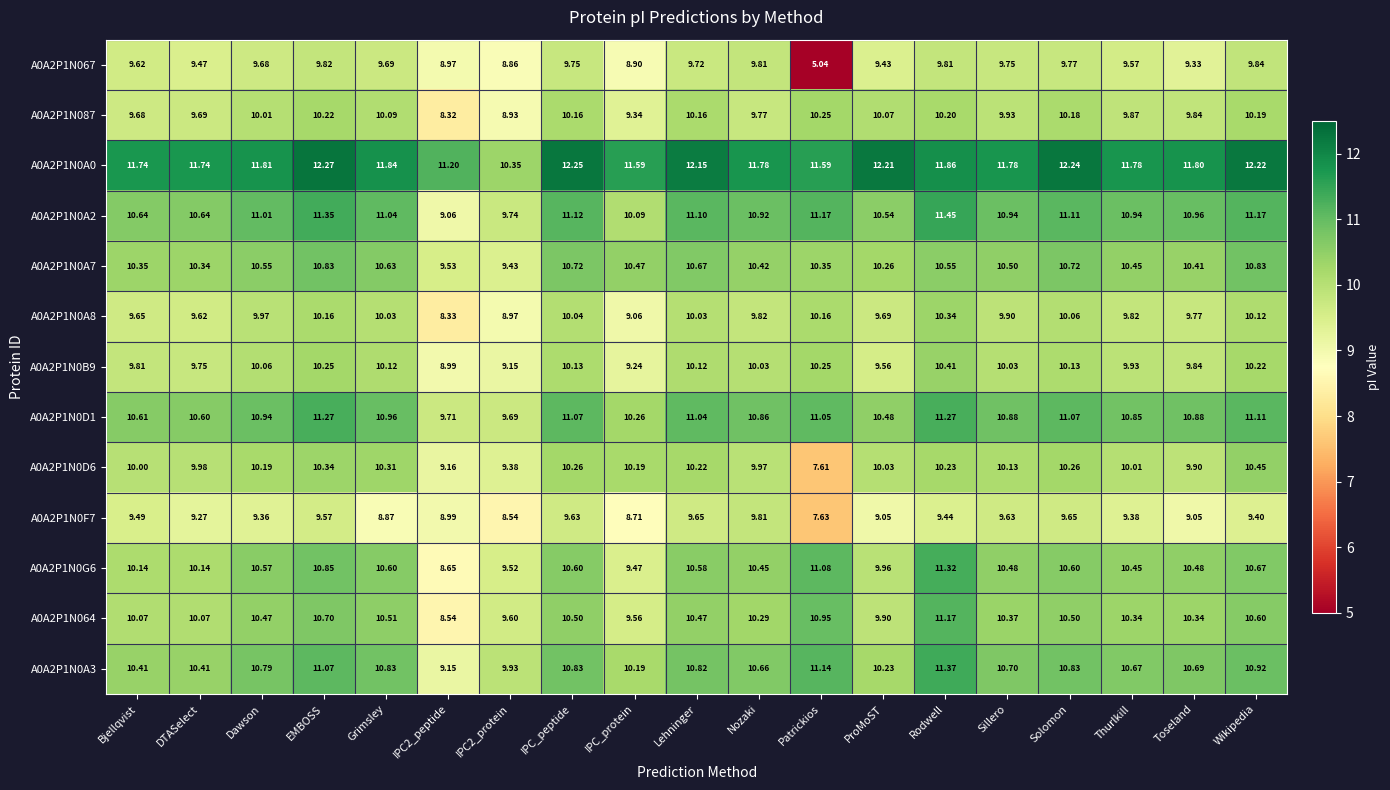

At which category does the chart reach its minimum across all series?

Patrickios